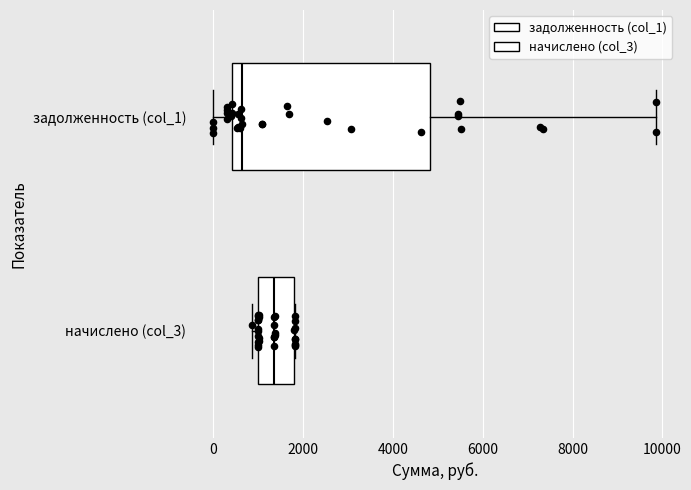

Reading bottom to top, transcribe this box plot: for each box, give where its median line is, the range the box spans, and where its two whiskers end, as read against the x-axis. The values are not printed on the chart, so give them approximately, as read against the axis.

начислено (col_3): median 1400, box 1000 to 1800, whiskers 800 to 1800
задолженность (col_1): median 600, box 400 to 4800, whiskers 0 to 9800